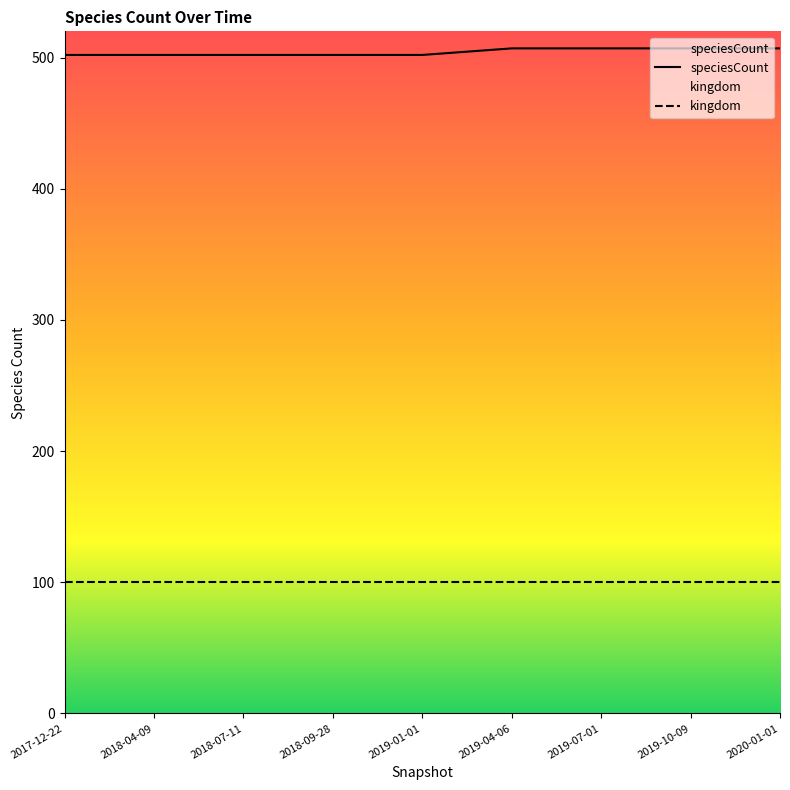

Approximately how many times larger is the value at 2018-04-09 compared to 2019-04-06?

1.0